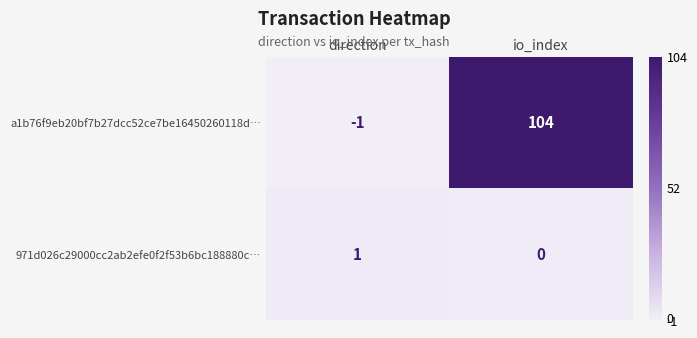

How many series are shown in this chart?

2